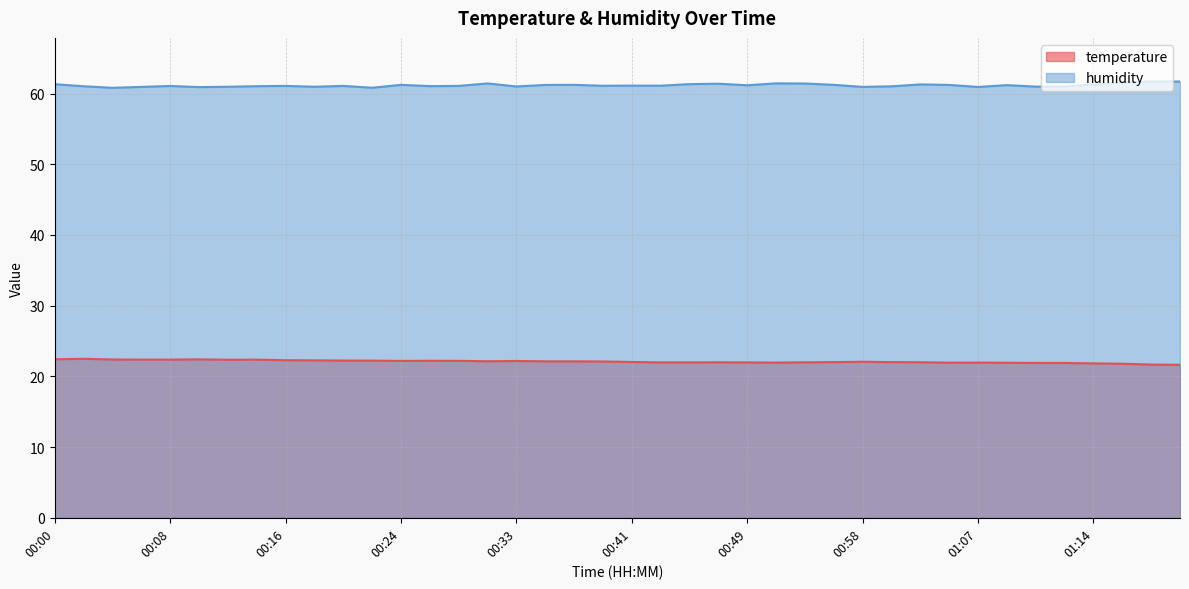

Rank the series by their maximum value, from lowest to highest.

temperature, humidity